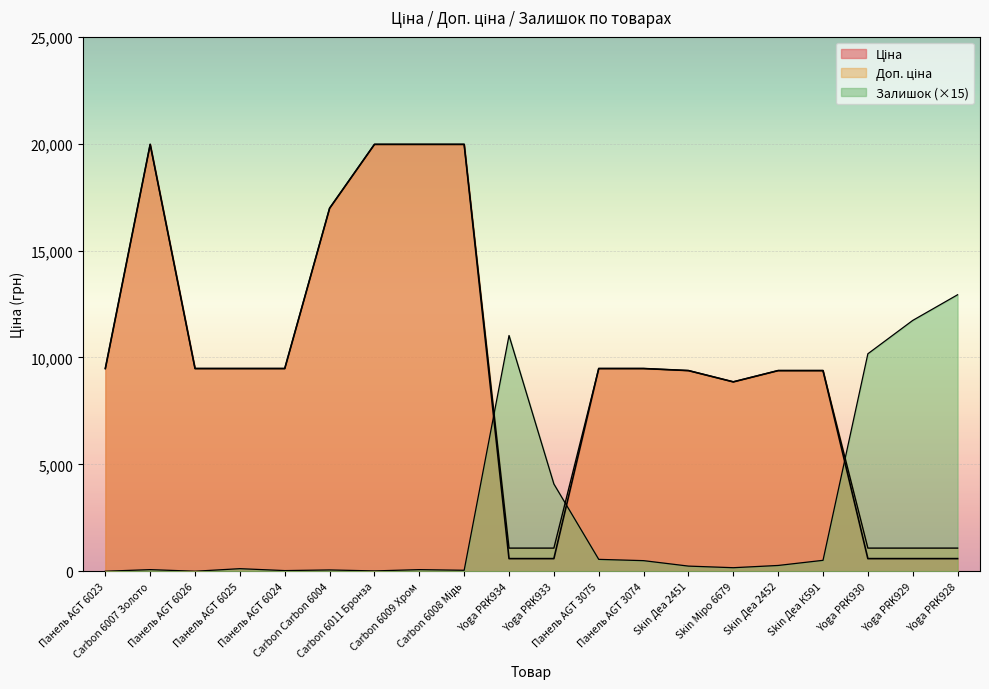

What is the difference between the maximum and second lowest values in the Доп. ціна series?

18882.5